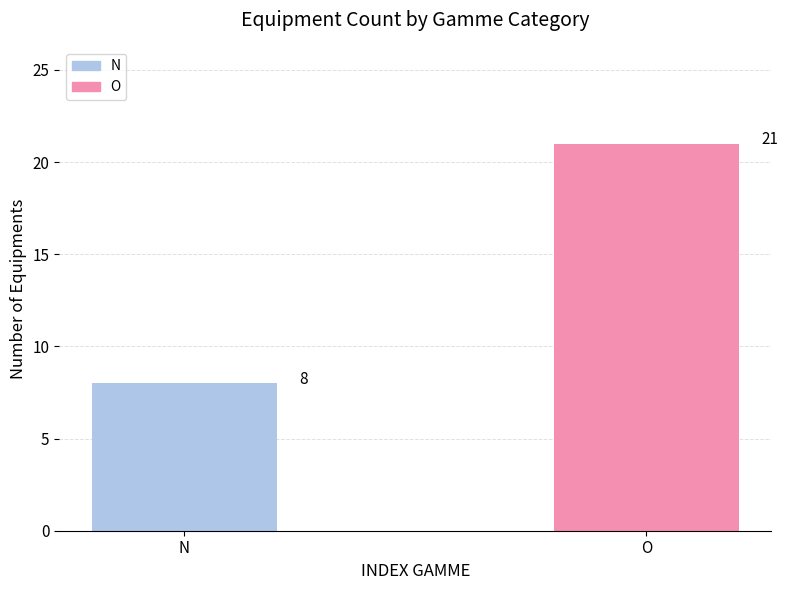

List the labels in order of value, largest first.

O, N